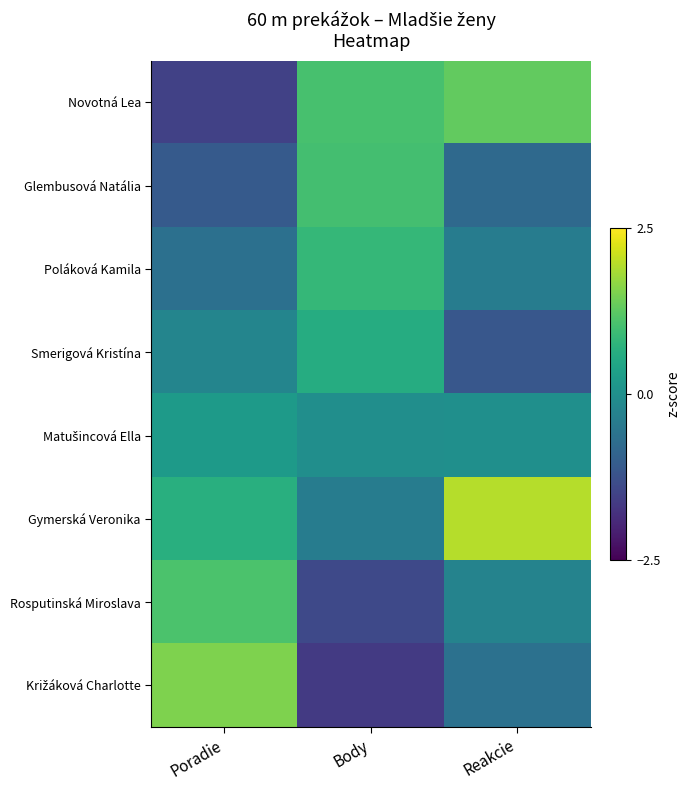

At how many categories does at least one series exceed 0?

3